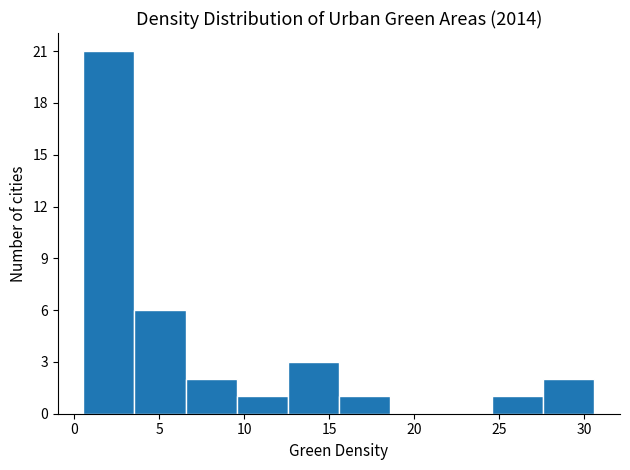

Which range on the x-axis has the tallest bar?

0.5 to 3.5